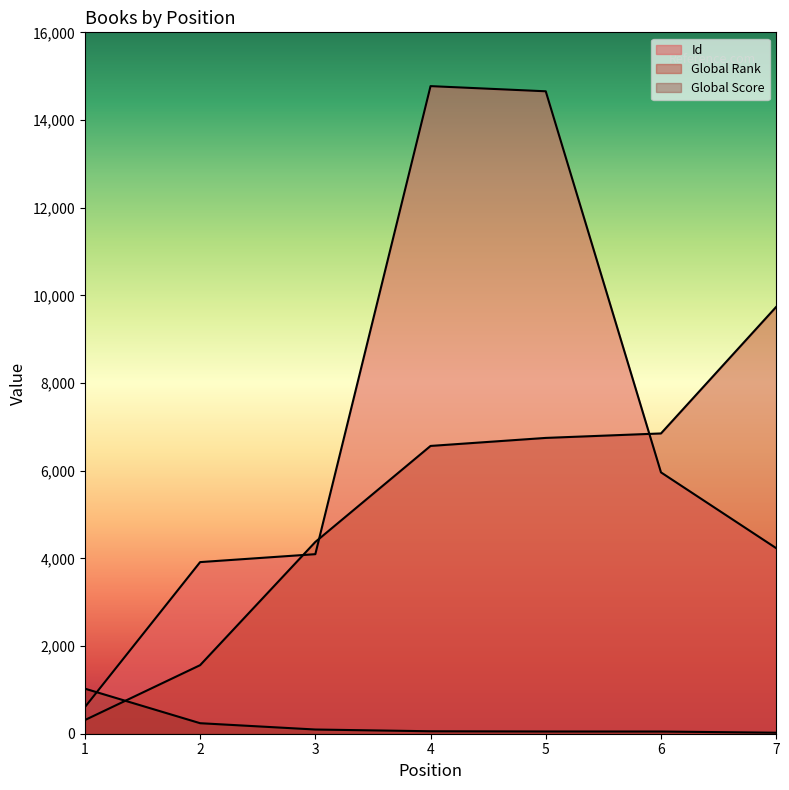

Rank the series by their maximum value, from lowest to highest.

Global Score, Global Rank, Id